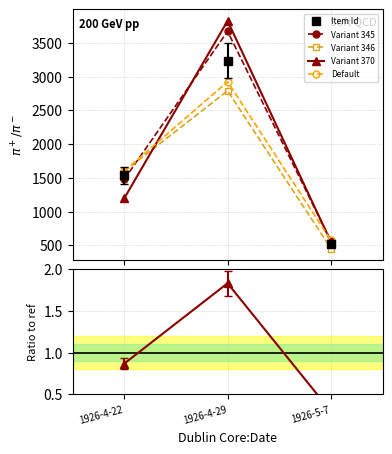

Reading left to right, transcribe all the data shown in this chart.

Item Id: 1926-4-22=1535.0	1926-4-29=3233.0	1926-5-7=525.0
Variant 345: 1926-4-22=1477.2	1926-4-29=3670.1	1926-5-7=561.5
Variant 346: 1926-4-22=1595.6	1926-4-29=2788.2	1926-5-7=452.8
Variant 370: 1926-4-22=1195.8	1926-4-29=3824.9	1926-5-7=551.5
Default: 1926-4-22=1598.9	1926-4-29=2923.0	1926-5-7=574.3
Ratio 370: 1926-4-22=0.9	1926-4-29=1.8	1926-5-7=0.3